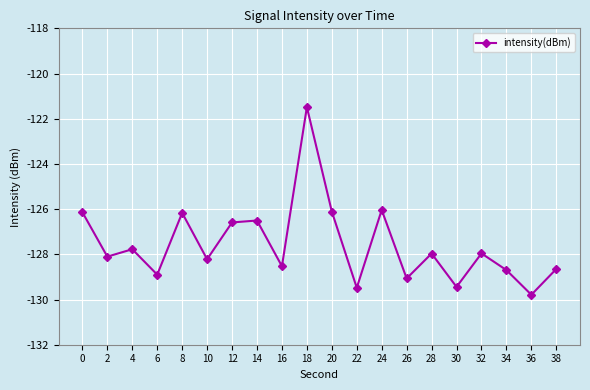

Where is the first local minimum?

2